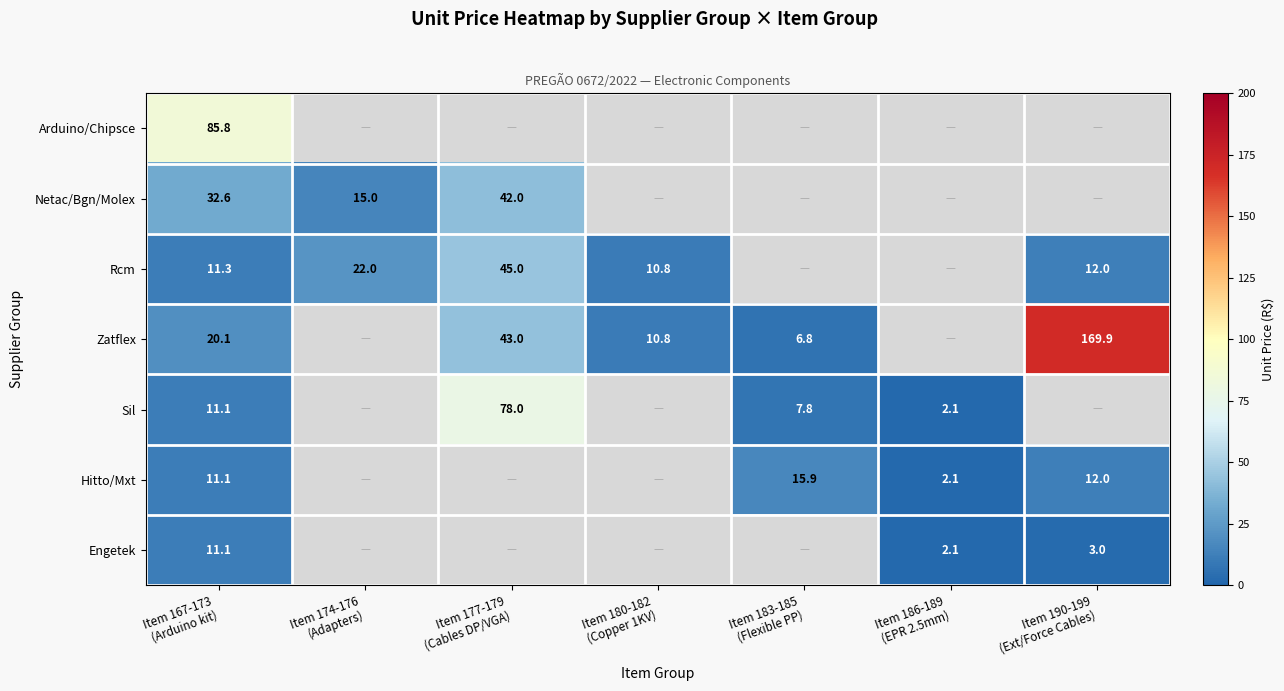

The Sil series shows 4.2 at Item 183-185 (Flexible PP). True or false?

False